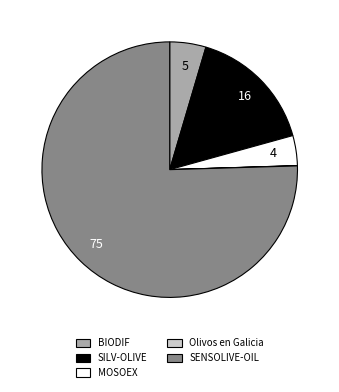

Does MOSOEX represent more than half of the total?

No